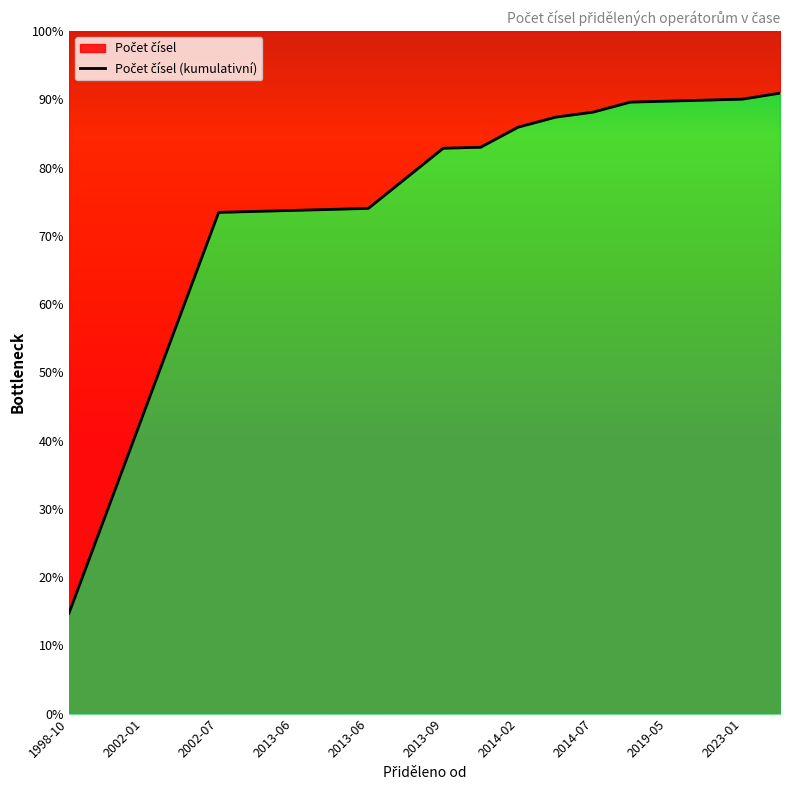

Count the number of categories in the chart.

20